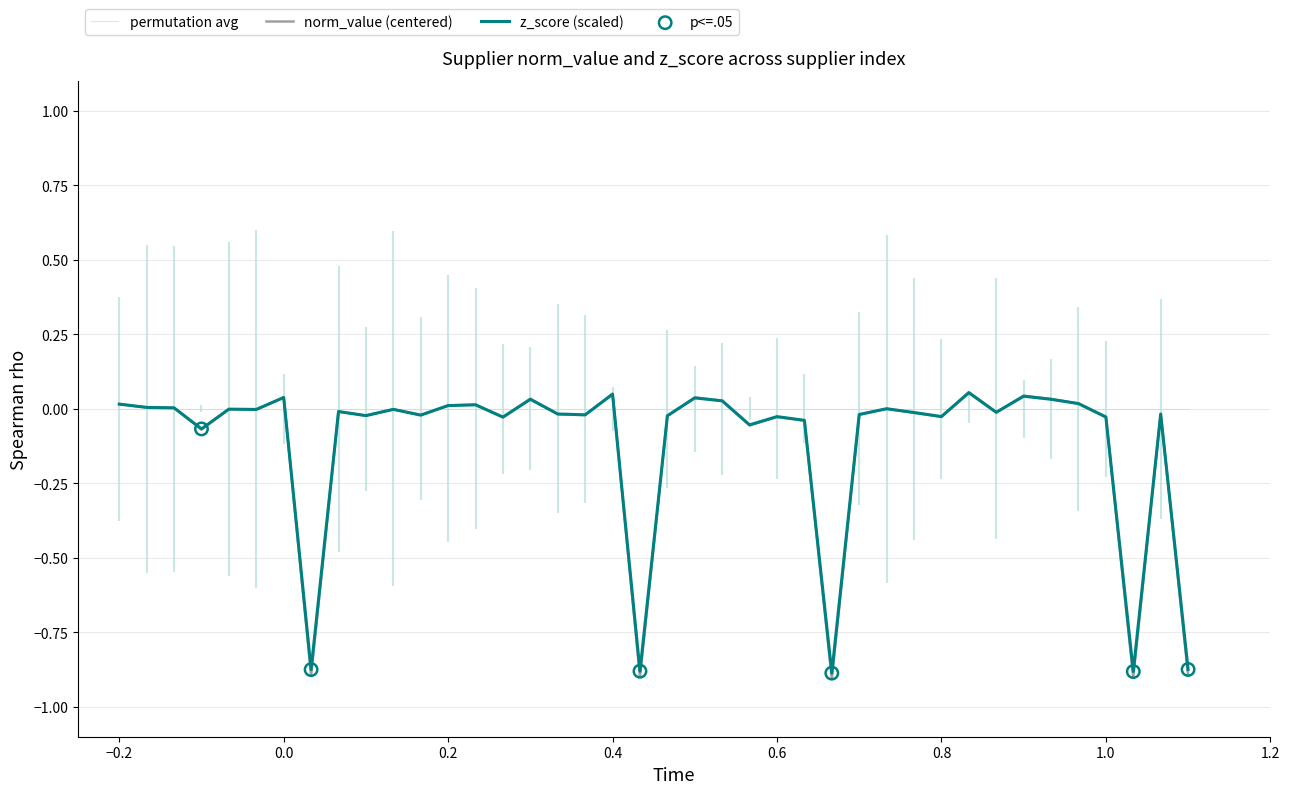

At how many categories does at least one series exceed 0?

15